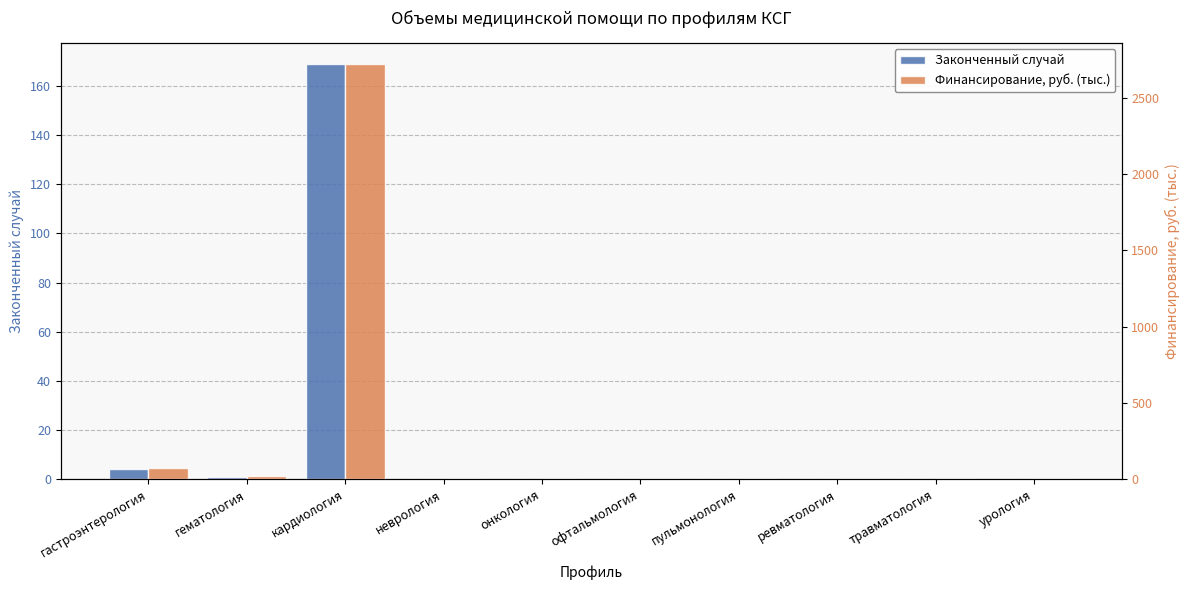

What is the difference between the maximum and minimum values in the Законченный случай series?

169.0